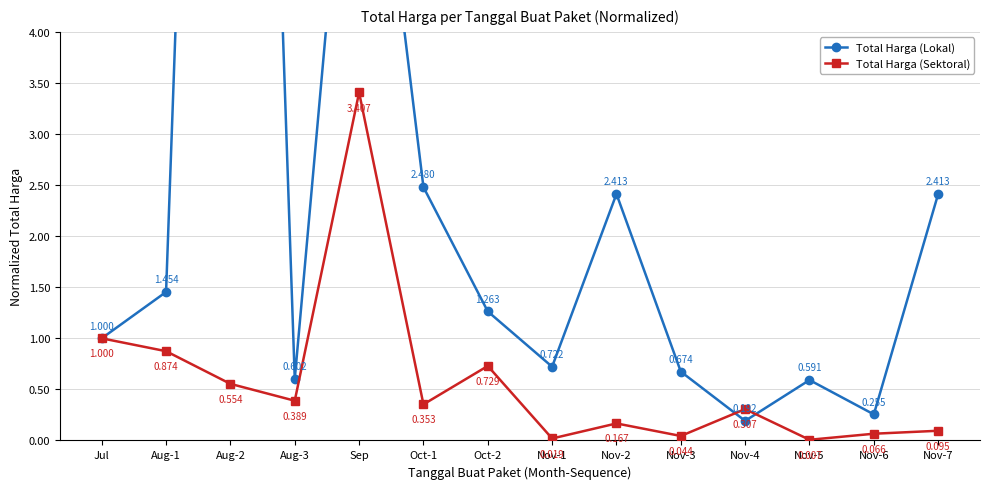

What is the label of the 2nd point from the left?

Aug-1